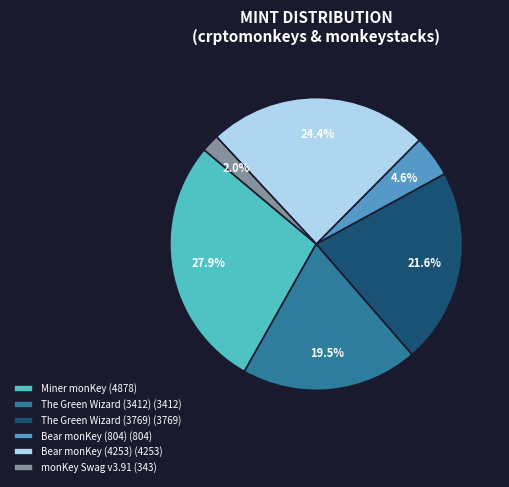

How much of the chart is everything except Bear monKey (4253)?

75.6%